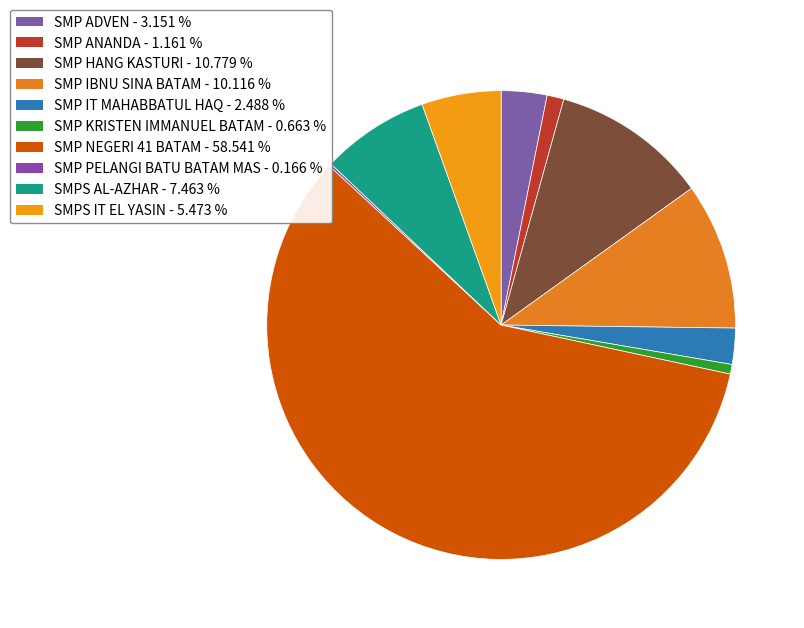

What is the smallest slice in the pie chart?

SMP PELANGI BATU BATAM MAS